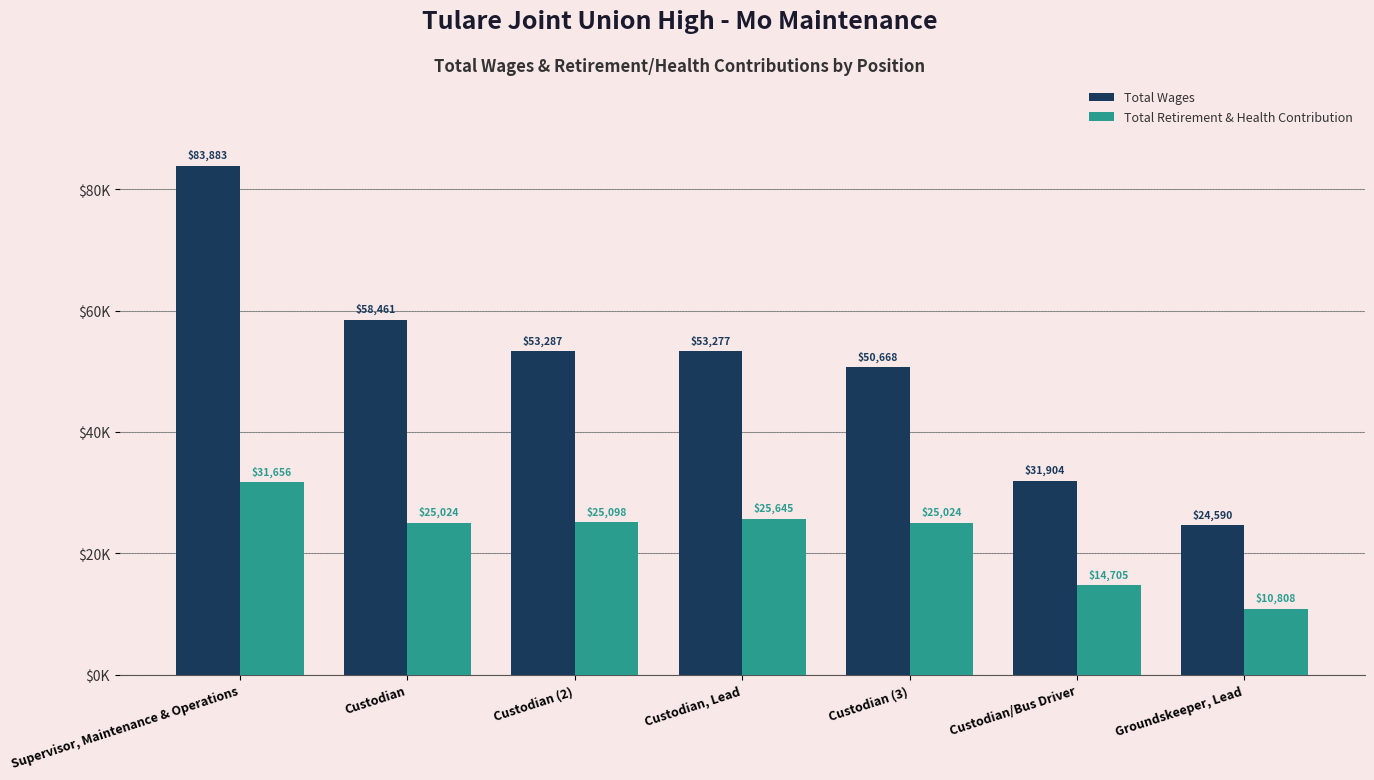

Which category has the lowest value in the Total Retirement & Health Contribution series?

Groundskeeper, Lead